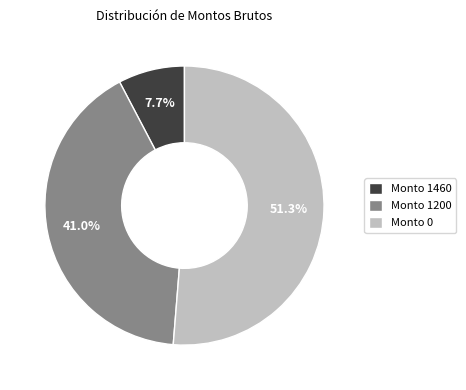

Rank the categories by value from highest to lowest.

Monto 0, Monto 1200, Monto 1460